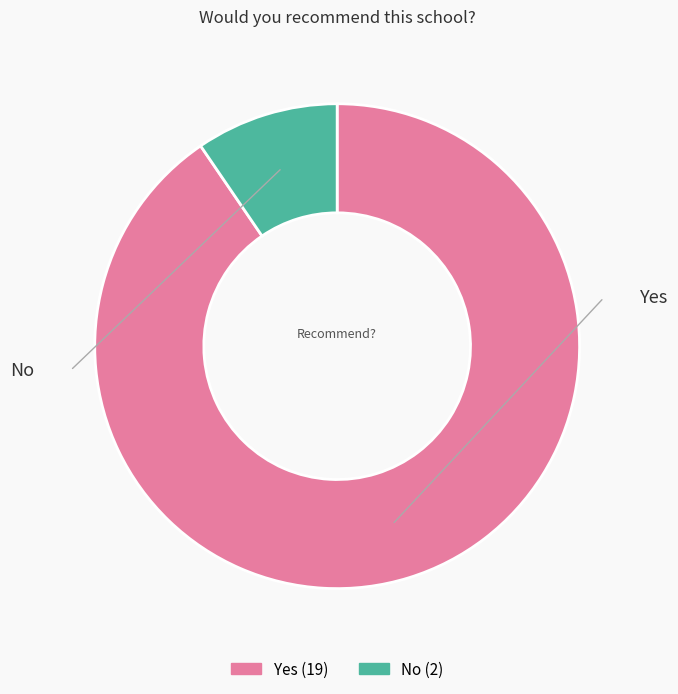

Which category accounts for the majority?

Yes